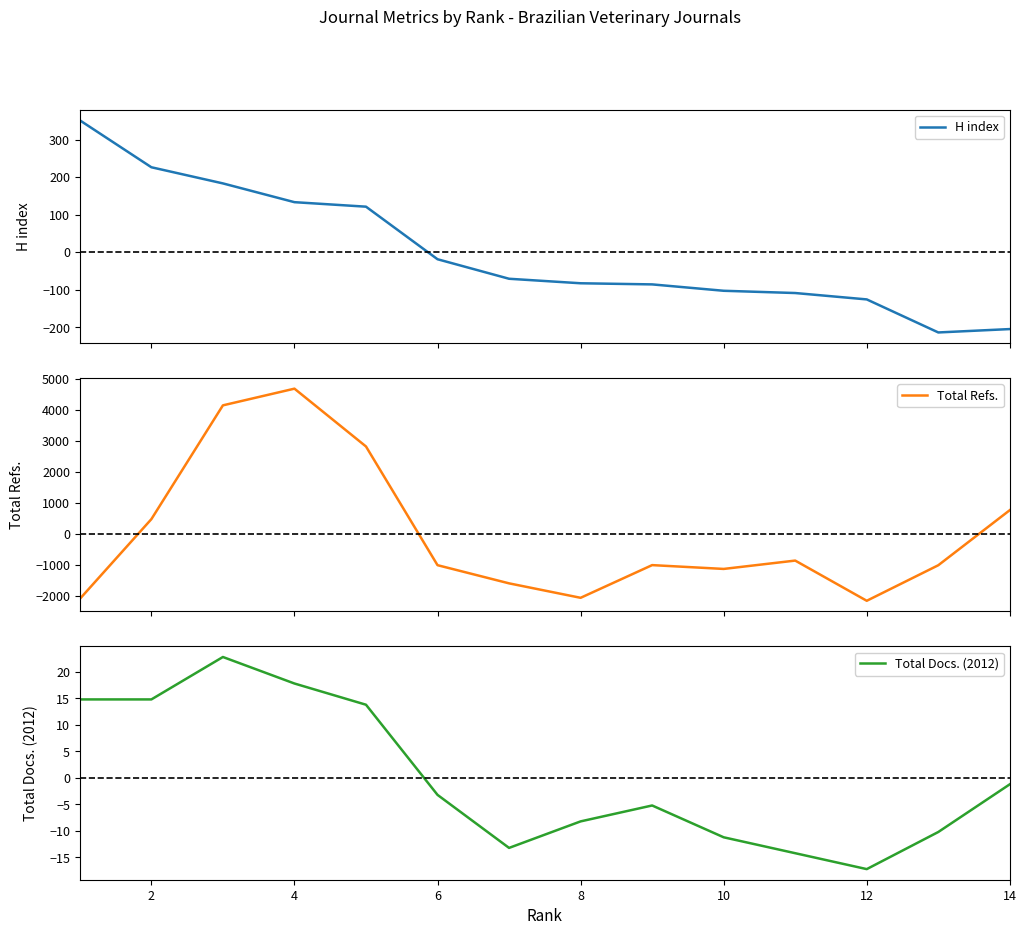

What is the highest value of the H index series?

351.1